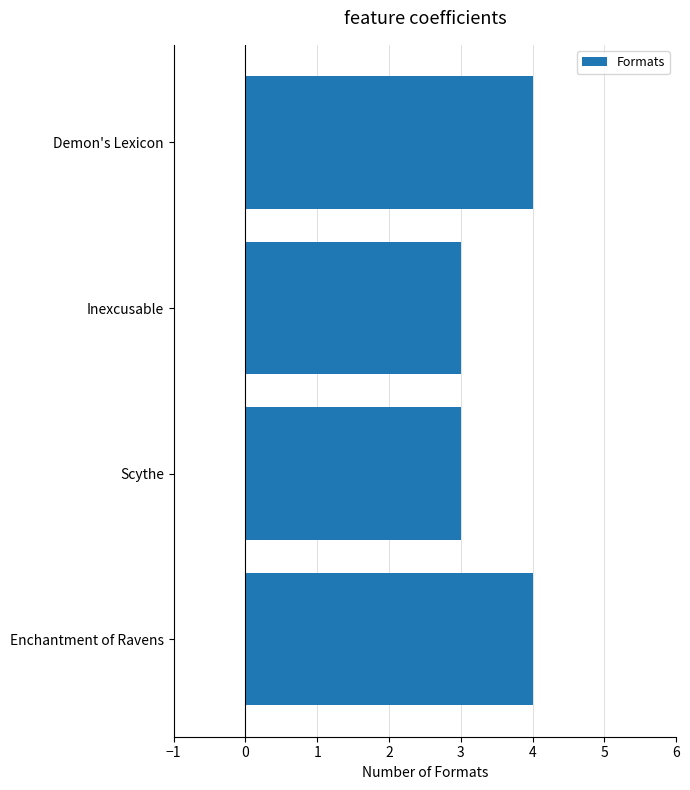

Reading bottom to top, what are all the values shown in this chart?

Enchantment of Ravens=4	Scythe=3	Inexcusable=3	Demon's Lexicon=4